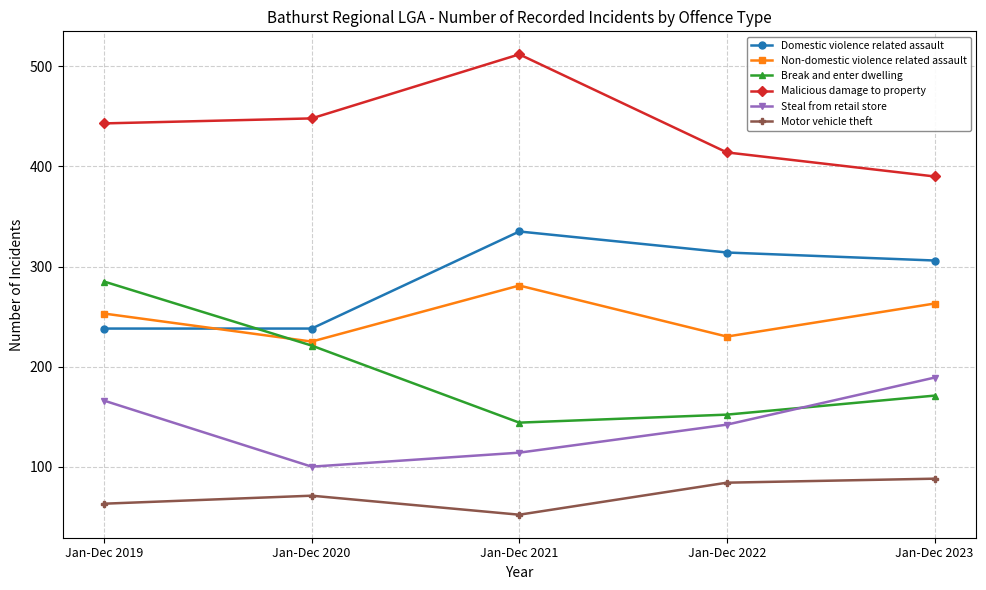

What is the difference between the second highest and minimum values in the Malicious damage to property series?

58